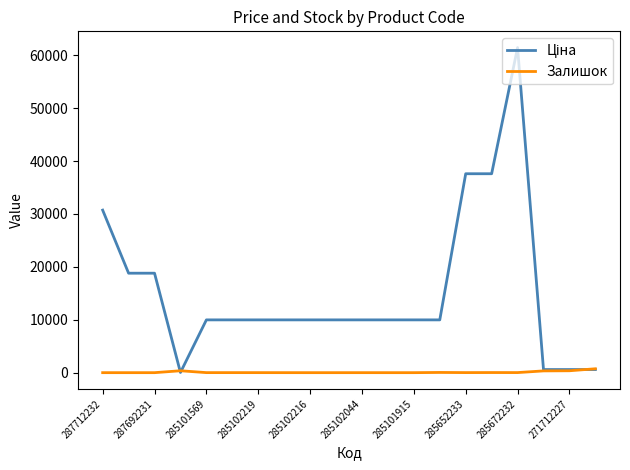

How many lines are shown in the chart?

2